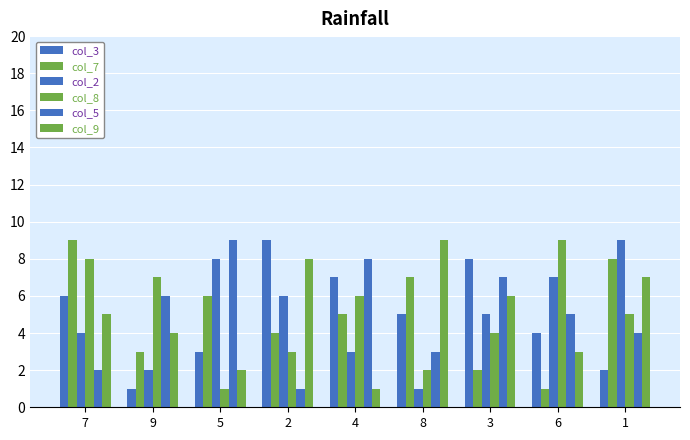

Does the chart contain stacked bars?

No